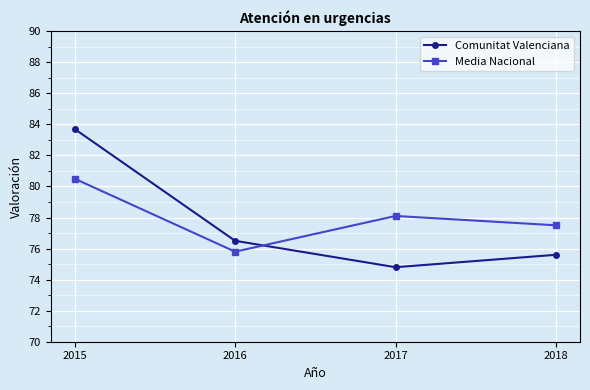

Between which two adjacent categories do Media Nacional and Comunitat Valenciana first intersect?

2016 and 2017